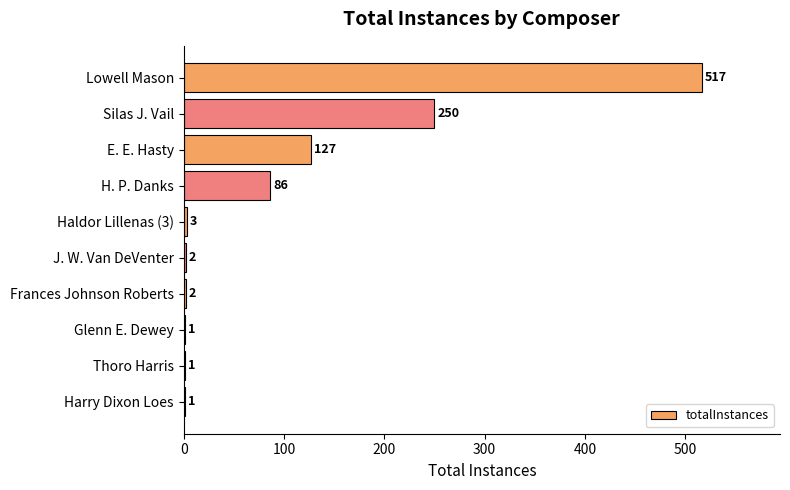

What is the greatest value displayed?

517